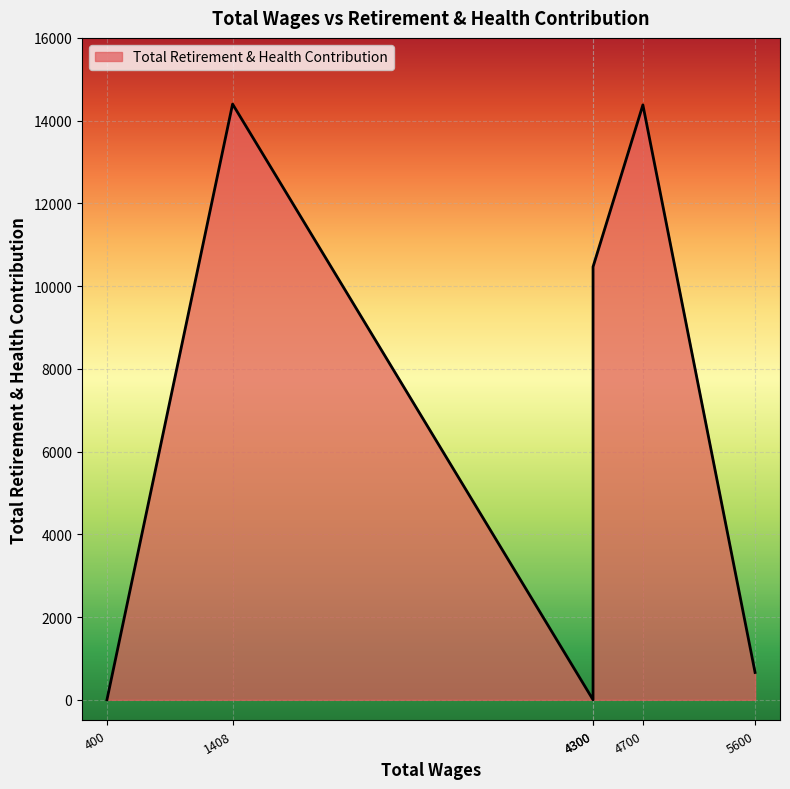

How many lines are shown in the chart?

1